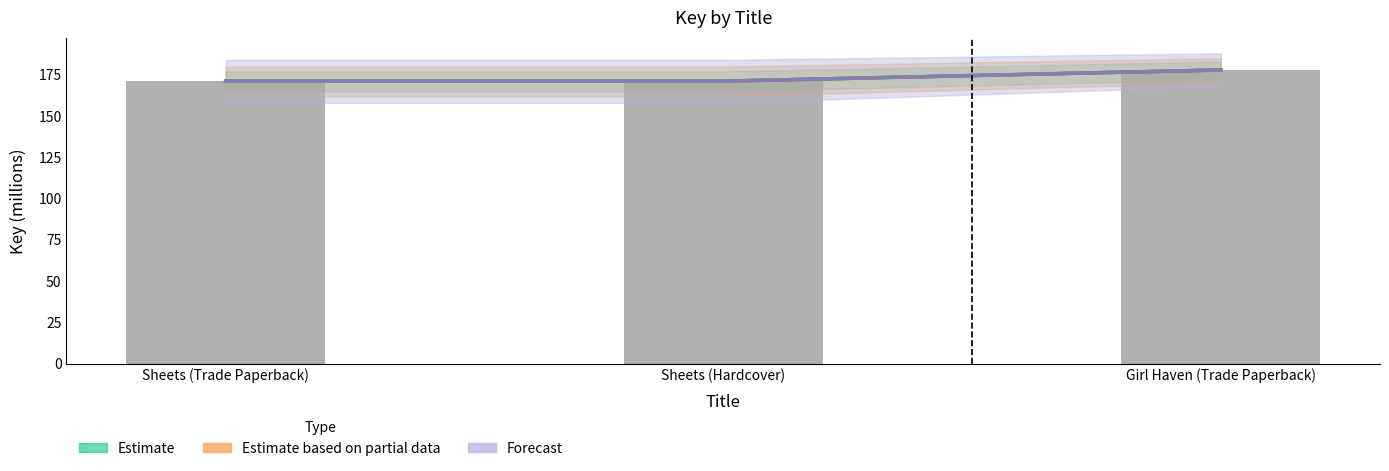

Which category has the highest value in the Estimate based on partial data series?

Girl Haven (Trade Paperback)